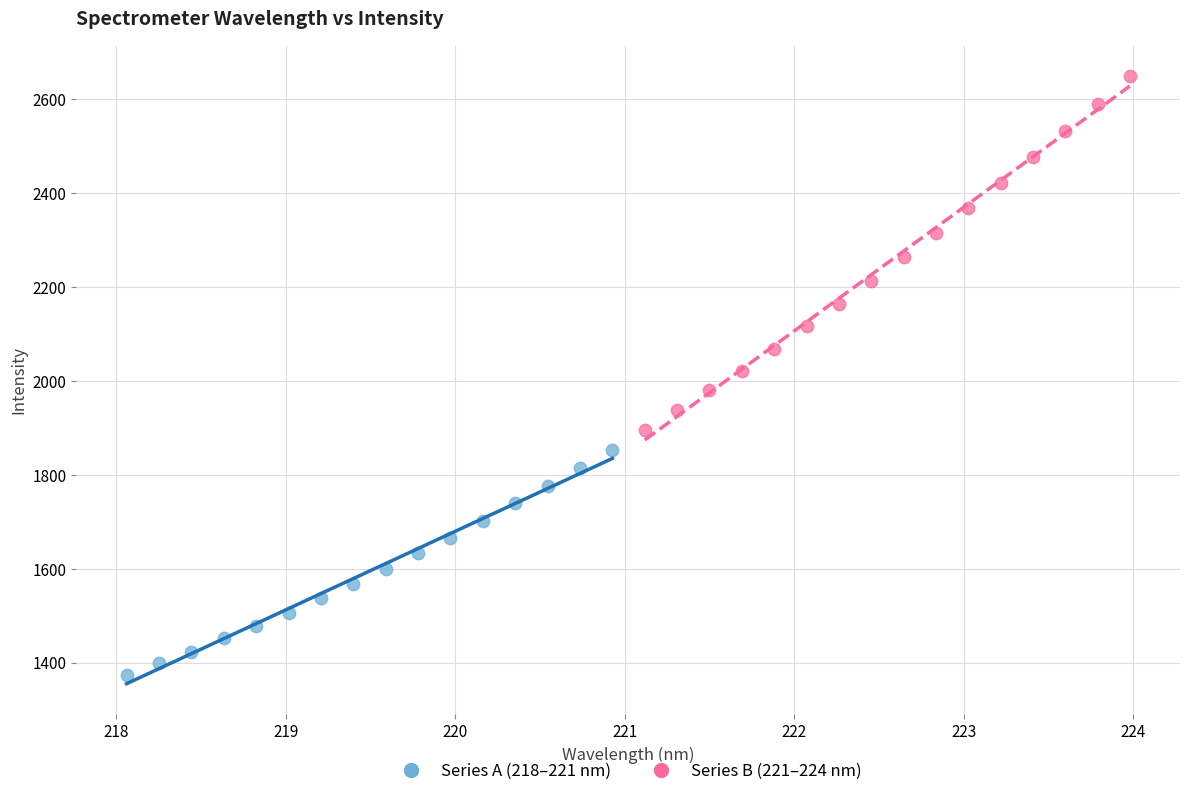

Which series has the largest Y range (max minus min)?

Series B (221–224 nm)